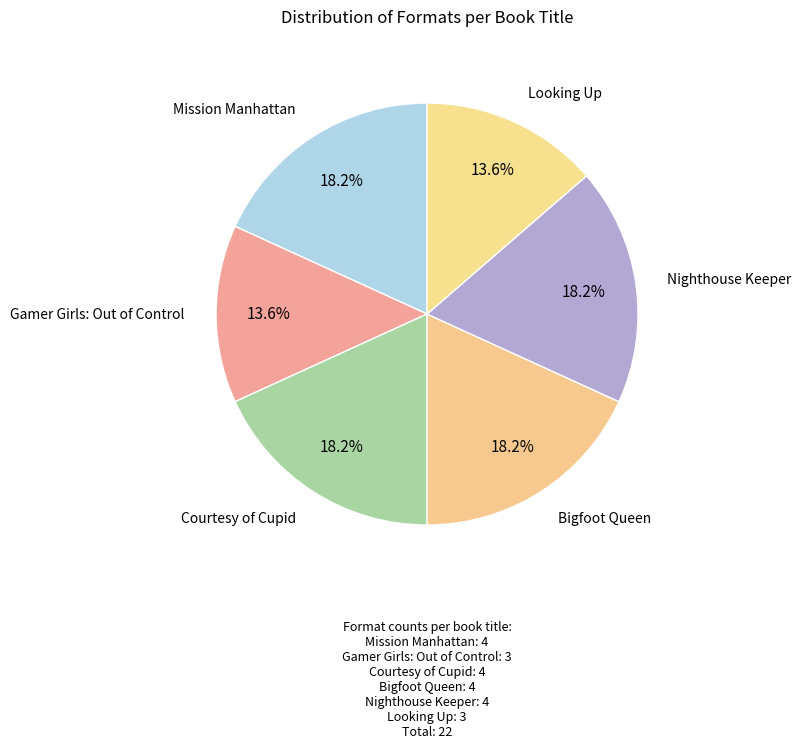

Count the number of slices in the pie.

6